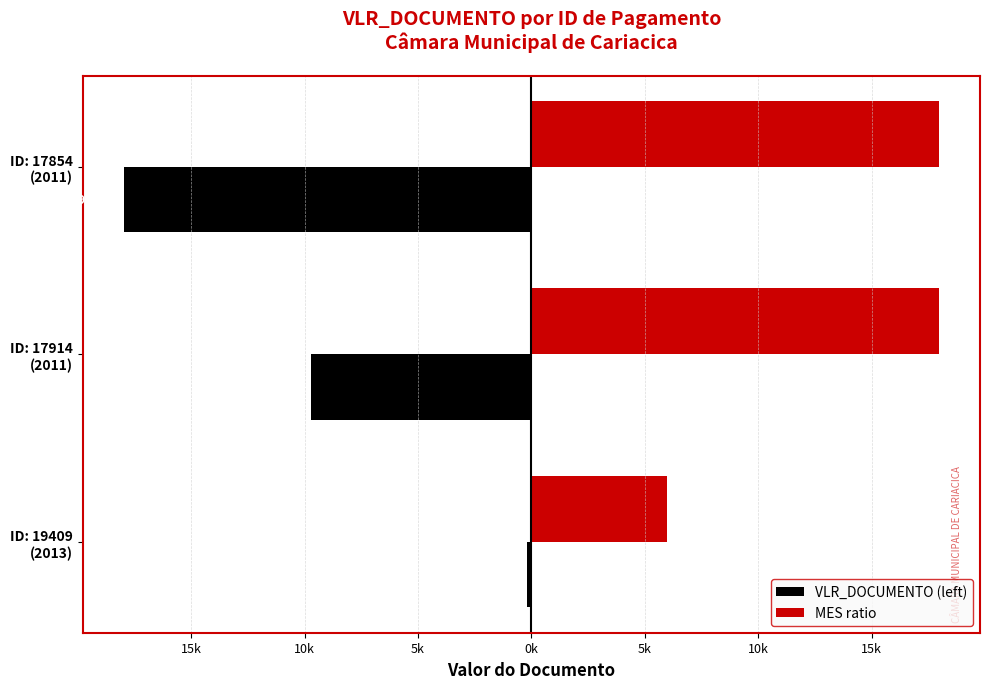

What are all the series names shown in the legend?

VLR_DOCUMENTO (left), MES ratio